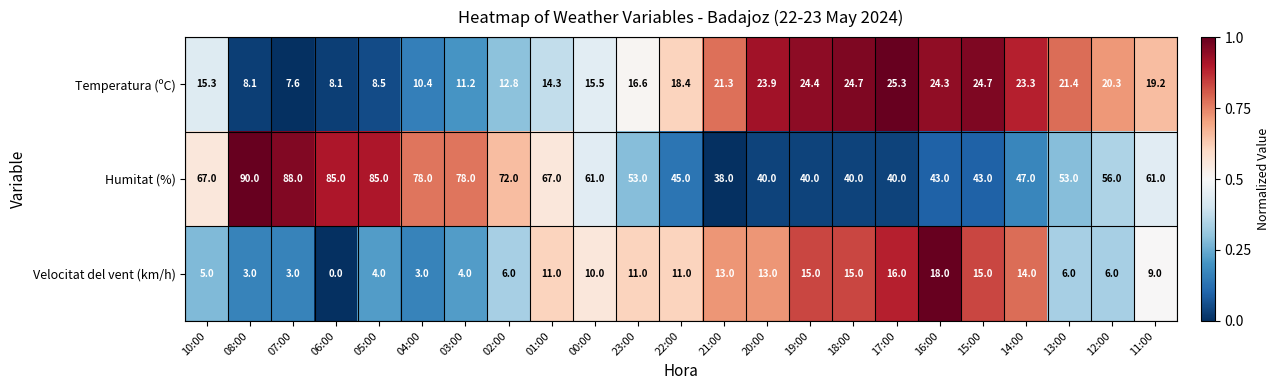

What is the spread (max minus min) of values at 11:00?

52.0